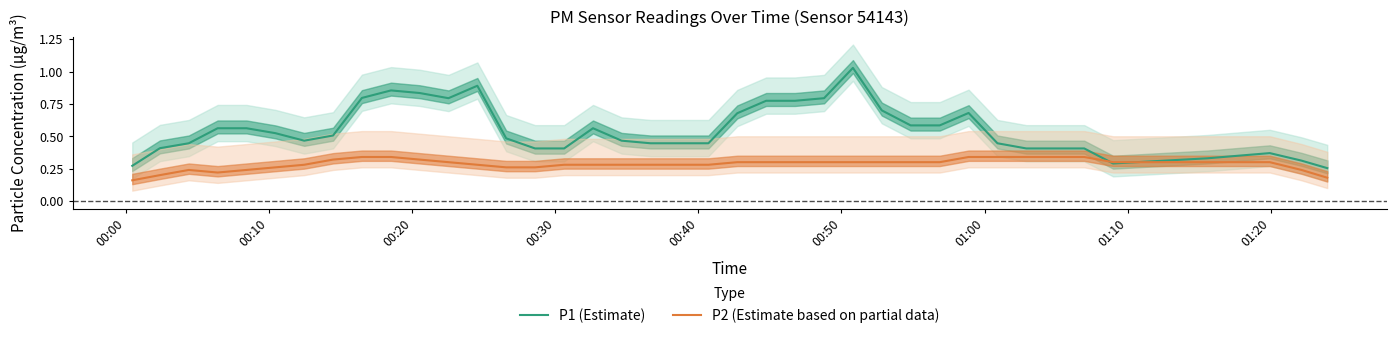

How many distinct data groups are displayed?

2